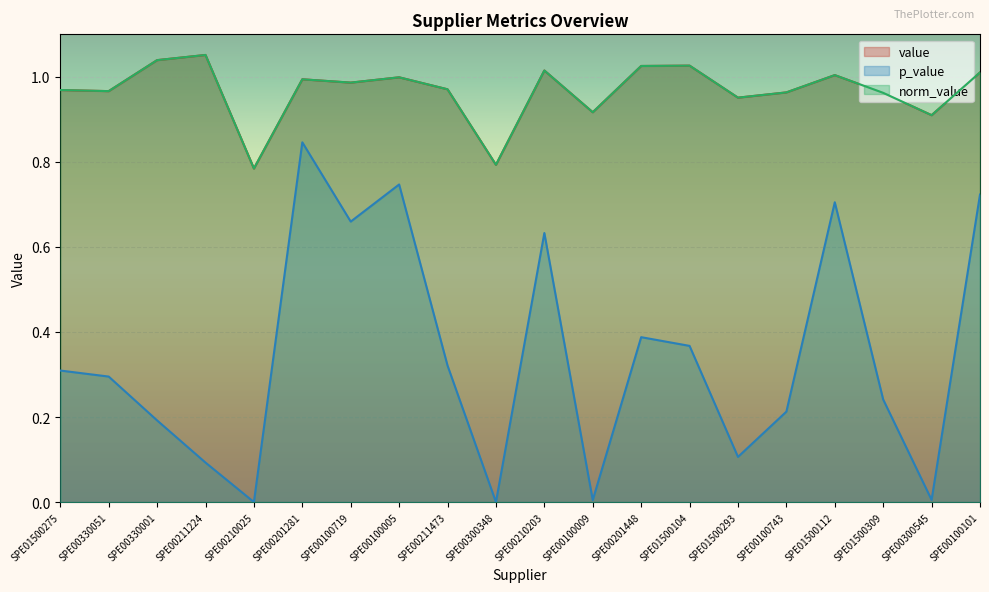

Which series changed the most between SPE00211224 and SPE00100101?

p_value